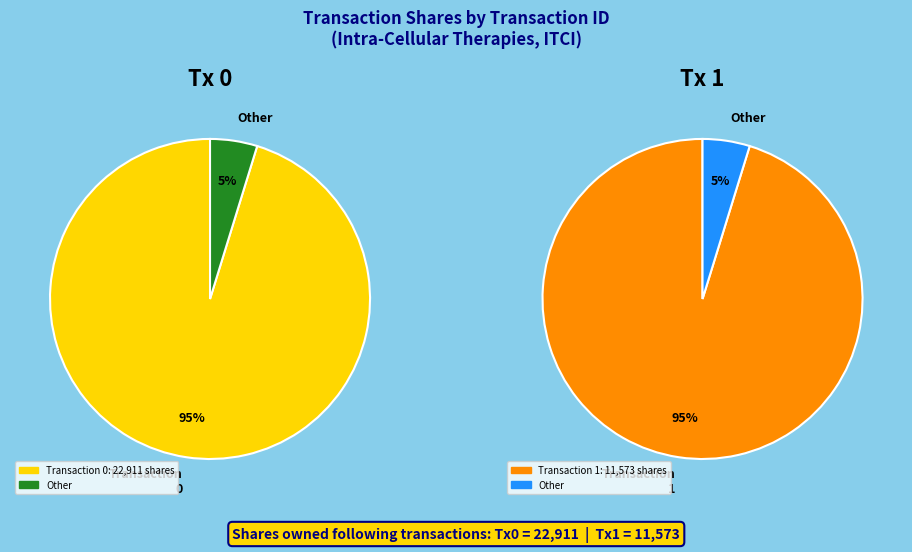

To the nearest percent, what is the difference between the 0 and 1 slice percentages?

33%